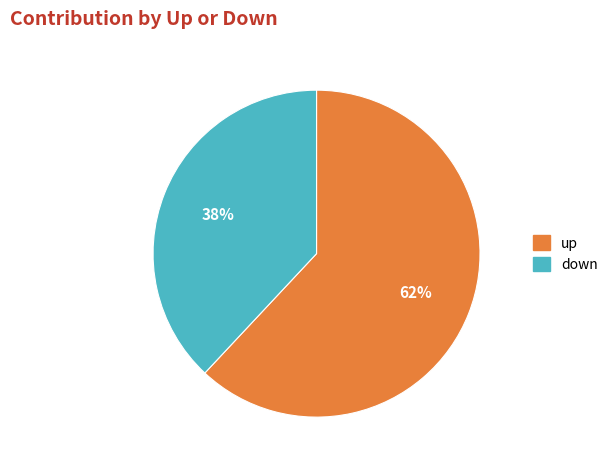

To the nearest percent, what percentage of the pie is down?

38%